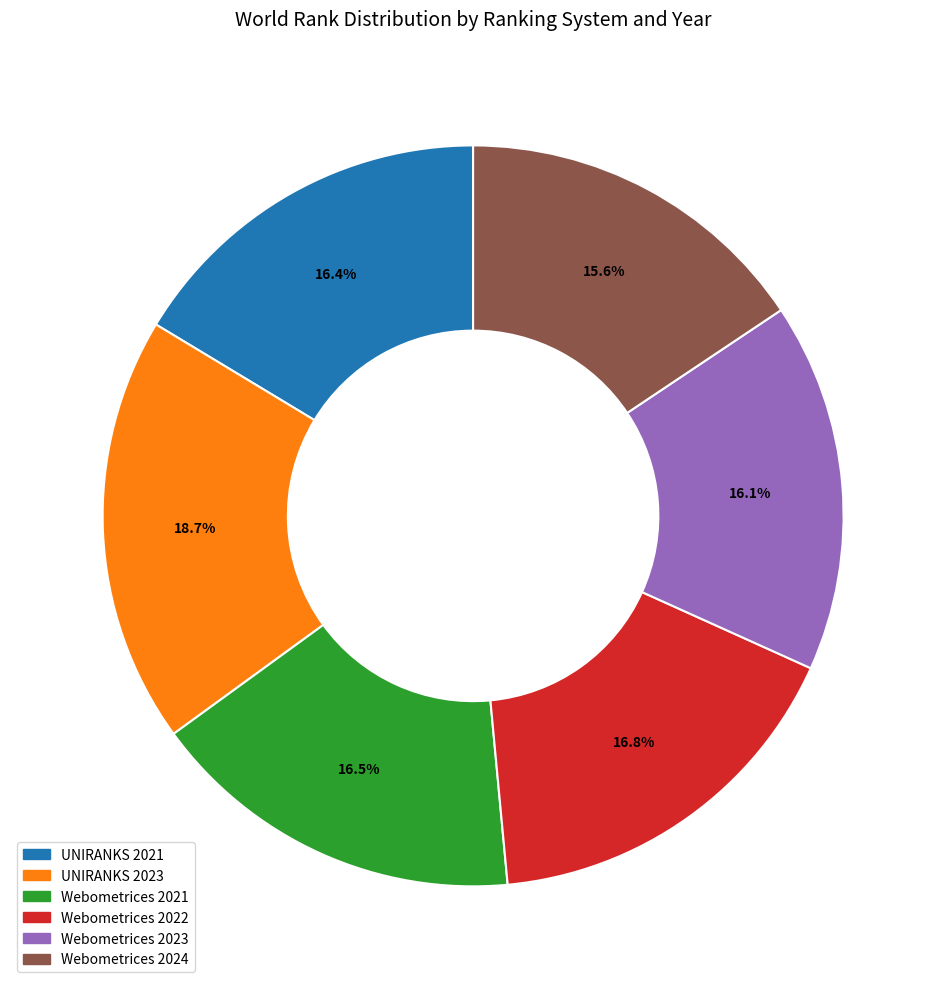

To the nearest percent, what is the average slice percentage?

17%